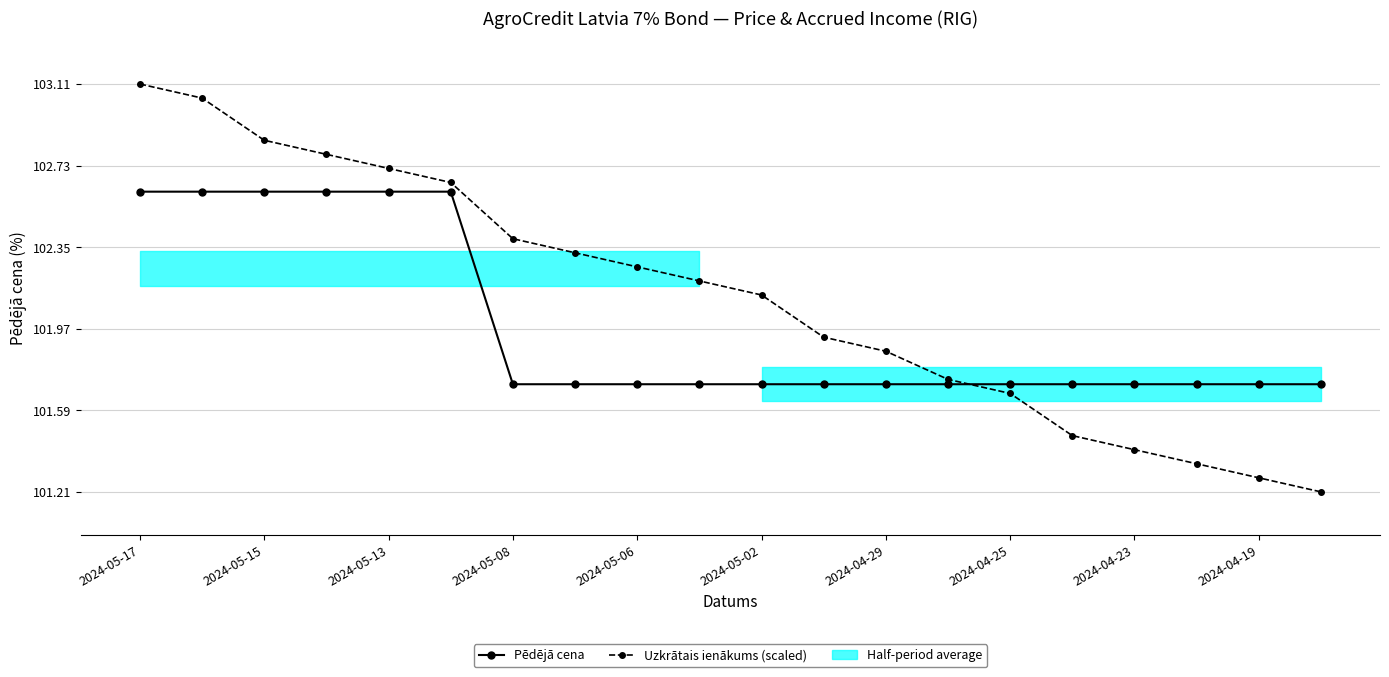

Which category has the lowest value in the Uzkrātais ienākums (scaled) series?

19